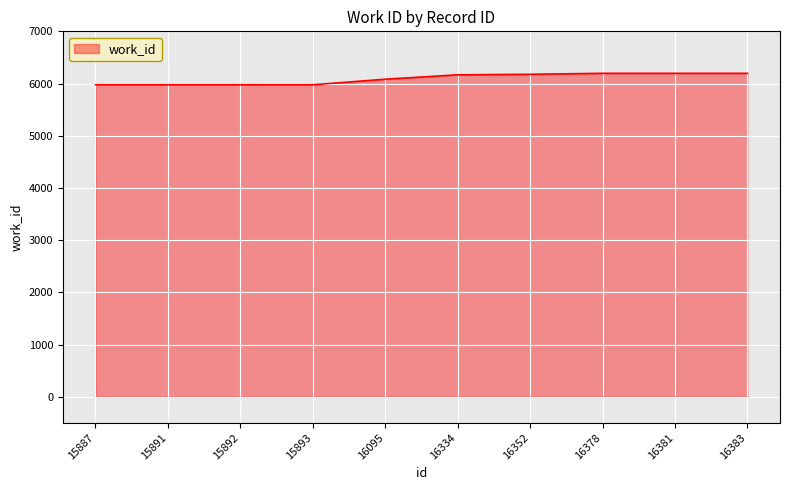

Between 16383 and 15893, which is larger?

16383